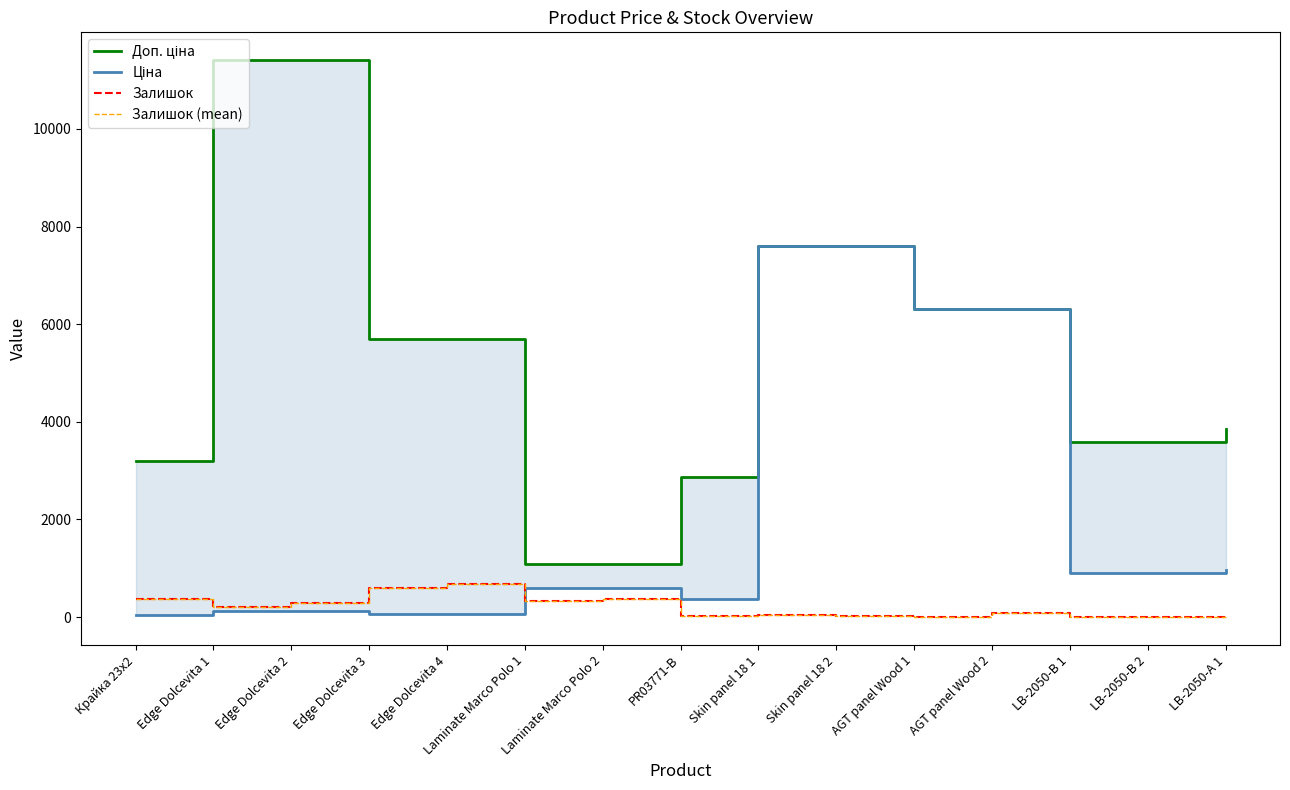

What is the label of the 1st point from the left?

Крайка 23x2